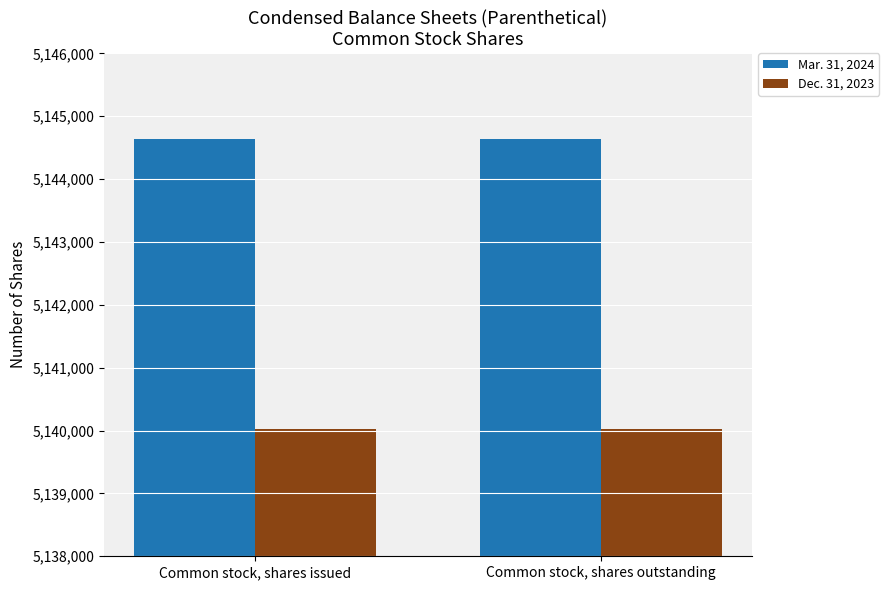

What is the label of the 1st bar from the left?

Common stock, shares issued